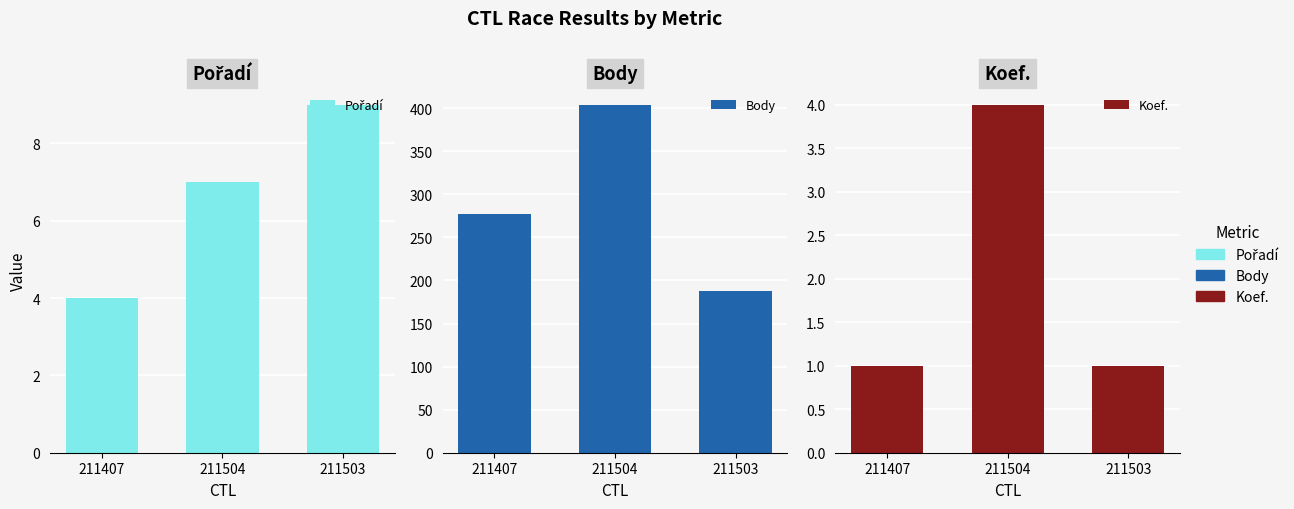

What is the spread (max minus min) of values at 211504?

400